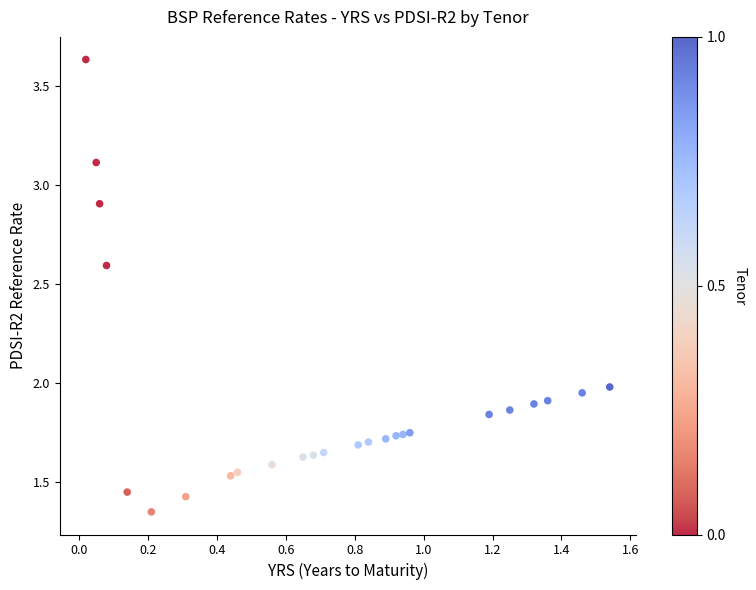

What is the range of Y values (max minus min)?

2.3